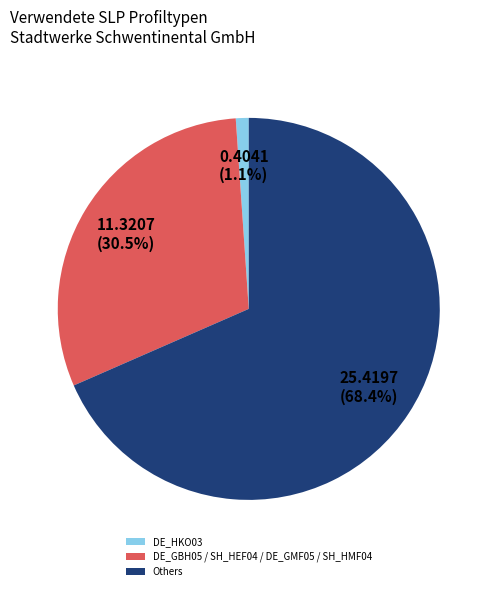

Rank the categories by value from highest to lowest.

Others, DE_GBH05 / SH_HEF04 / DE_GMF05 / SH_HMF04, DE_HKO03